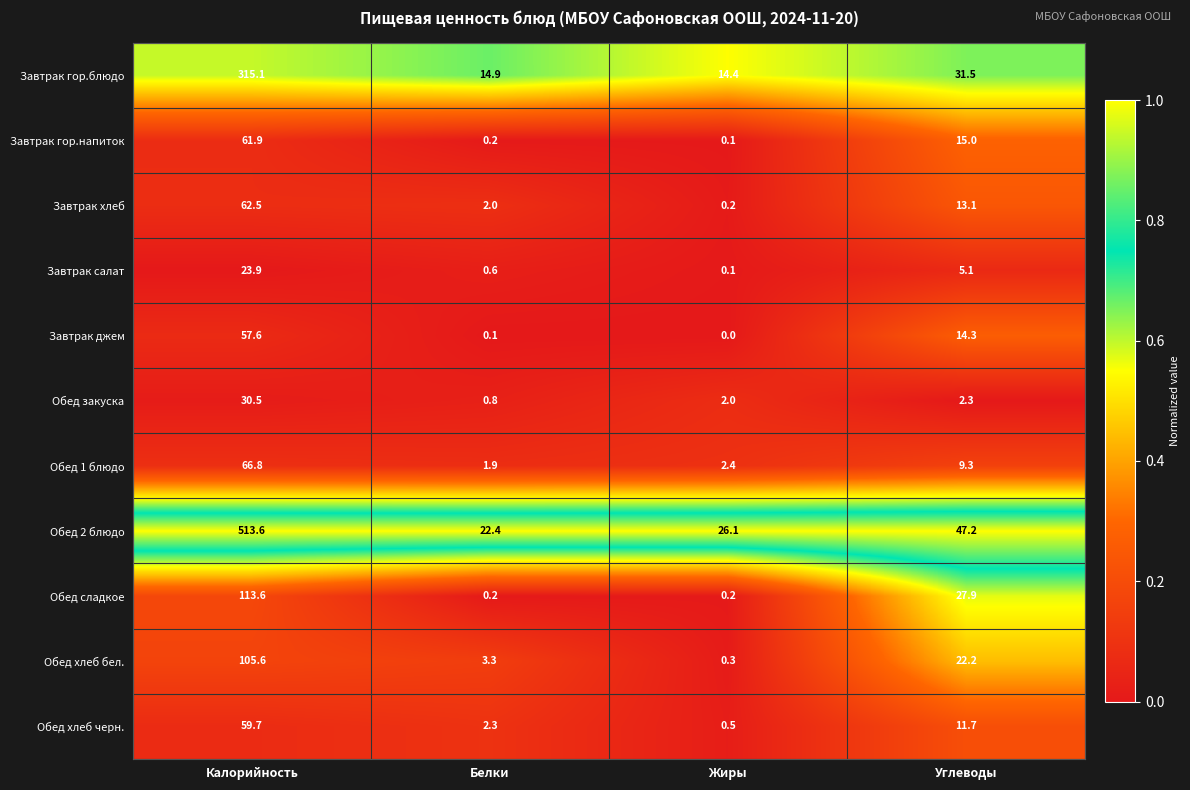

List the series in order of their peak value, highest first.

Обед 2 блюдо, Завтрак гор.блюдо, Обед сладкое, Обед хлеб бел., Обед 1 блюдо, Завтрак хлеб, Завтрак гор.напиток, Обед хлеб черн., Завтрак джем, Обед закуска, Завтрак салат